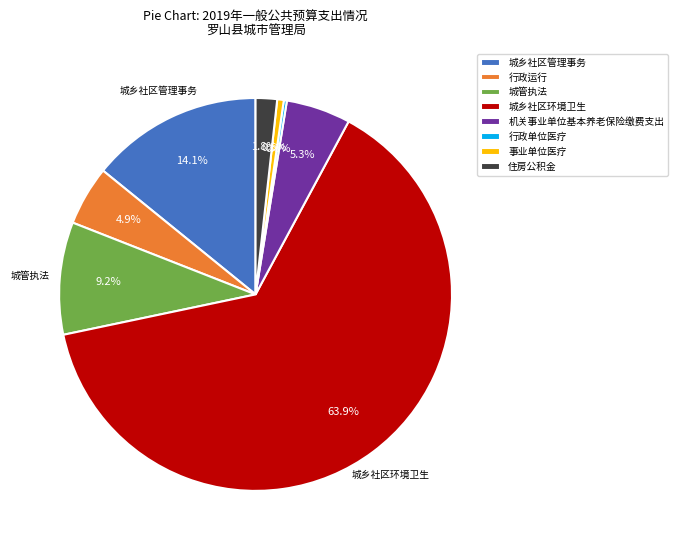

The 机关事业单位基本养老保险缴费支出 slice represents 1% of the pie. True or false?

False